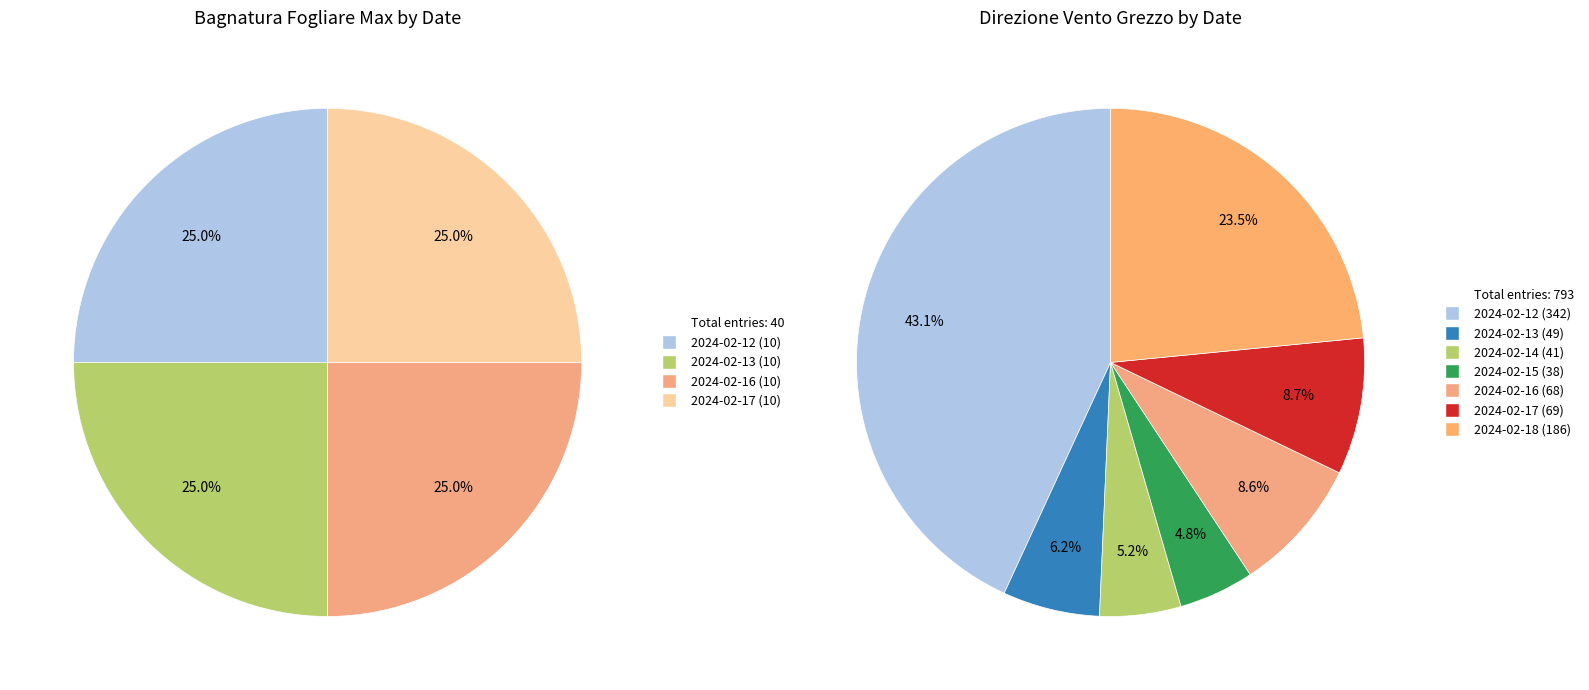

How many segments does this pie chart have?

7